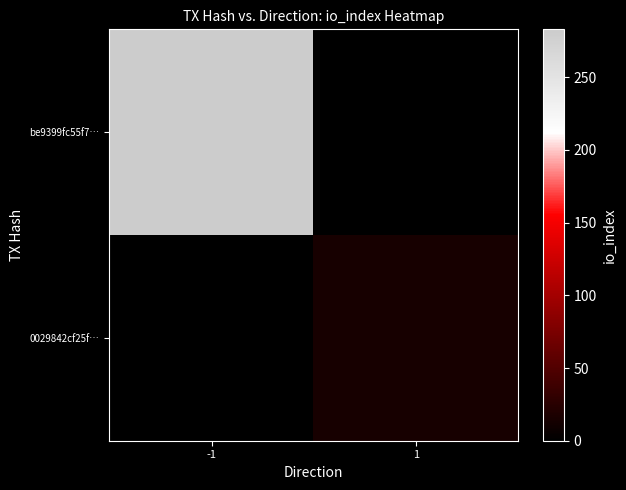

Rank the series at -1 from highest to lowest value.

be9399fc55f7…, 0029842cf25f…